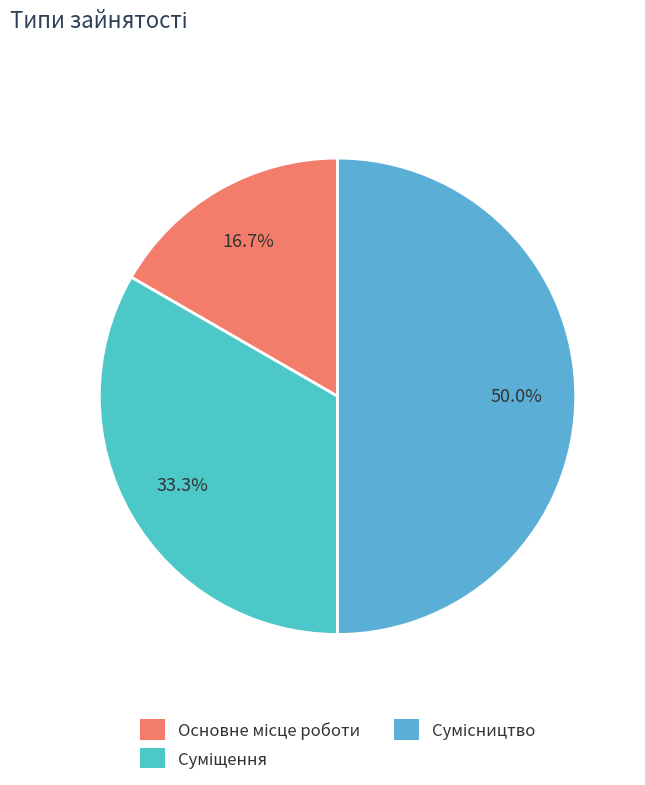

How many slices are in this pie chart?

3